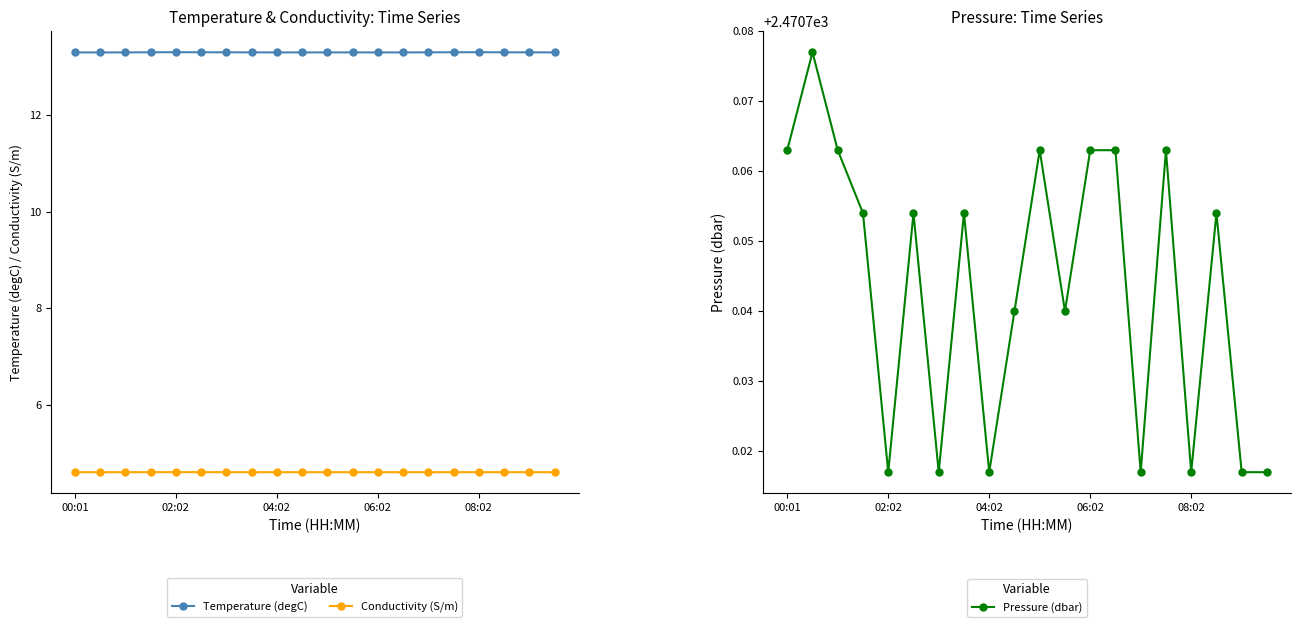

How many interior local valleys does the Temperature (degC) series have?

4